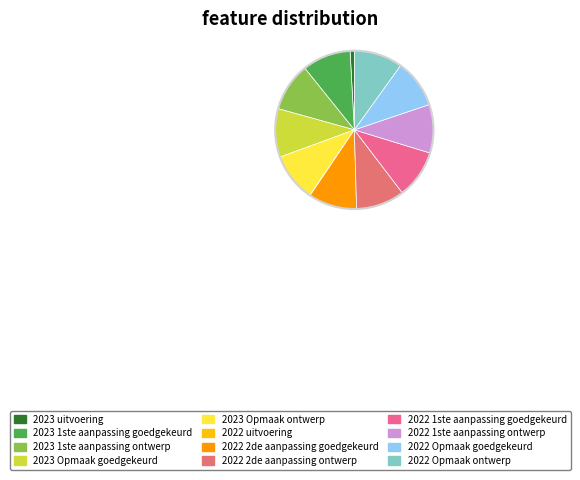

To the nearest percent, what percentage of the pie is 2022 2de aanpassing ontwerp?

10%